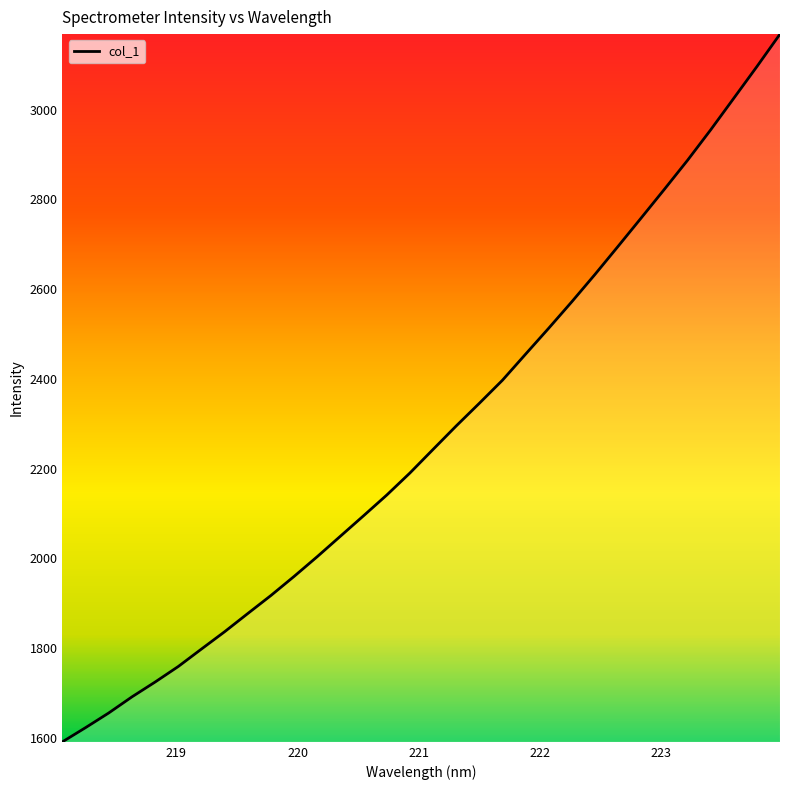

What is the difference between the maximum and minimum values?

1577.3